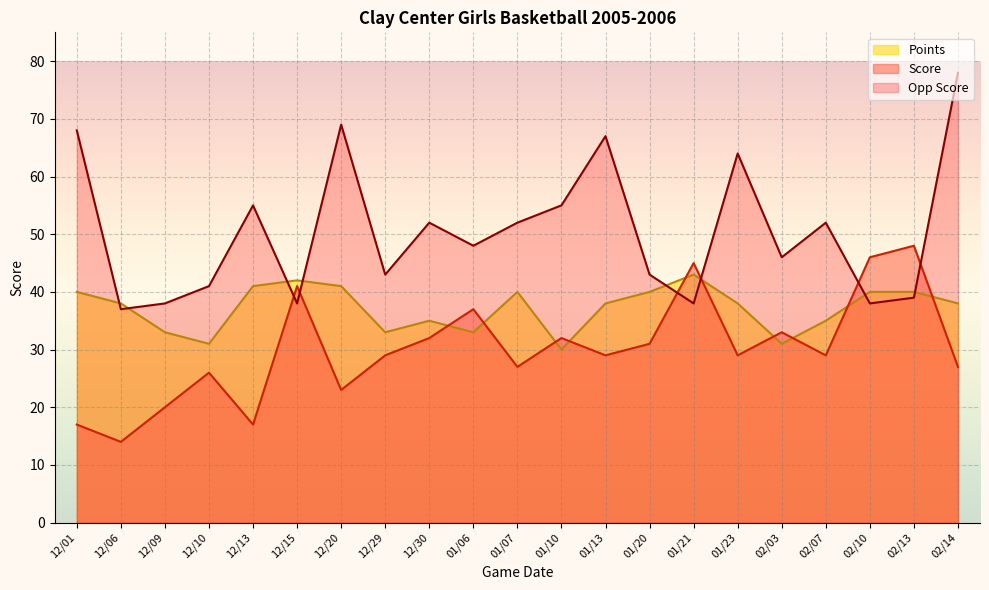

At how many categories does at least one series exceed 33?

21